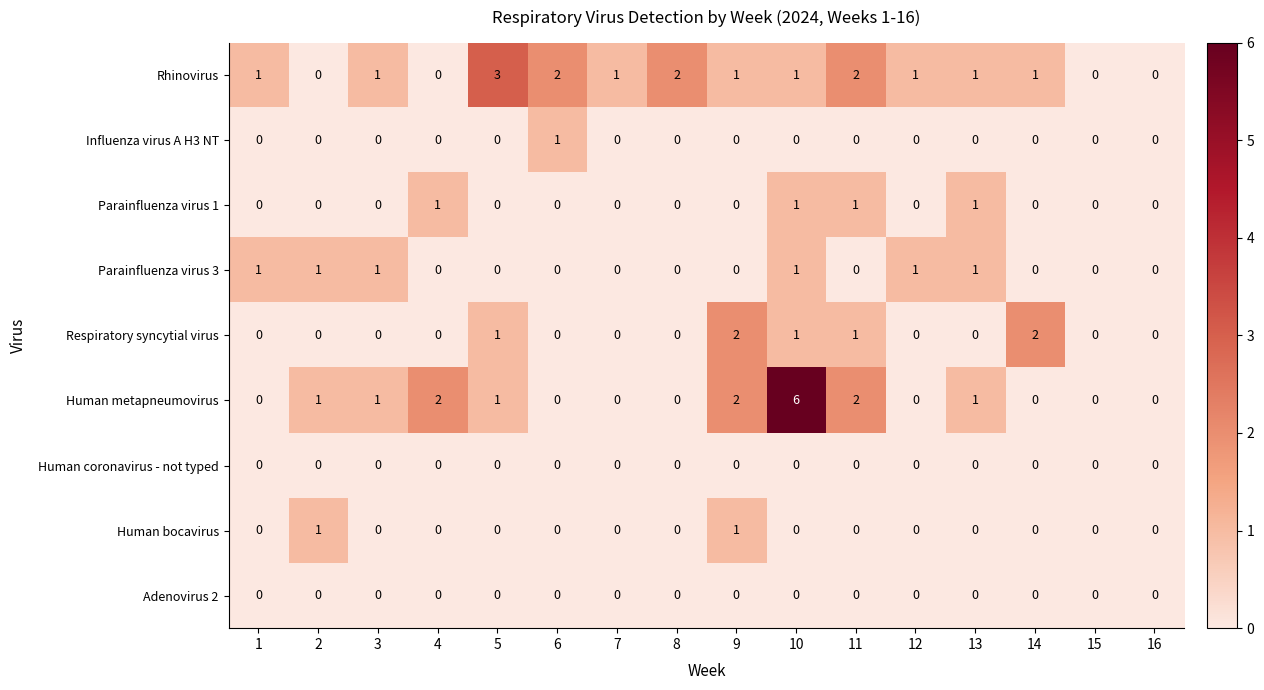

The Influenza virus A H3 NT series shows 0 at 14. True or false?

True